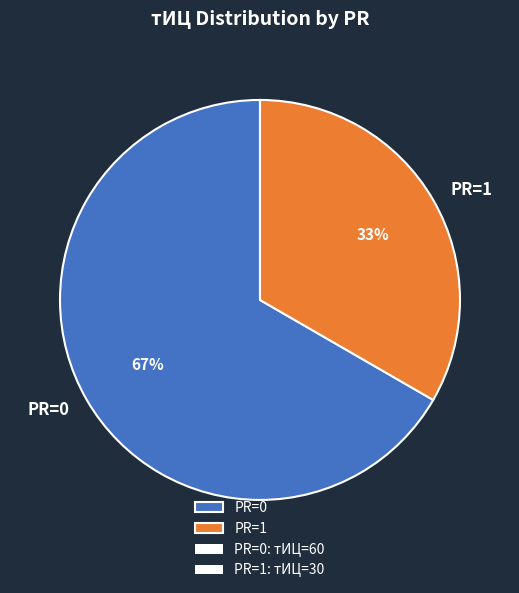

What is the largest slice in the pie chart?

PR=0